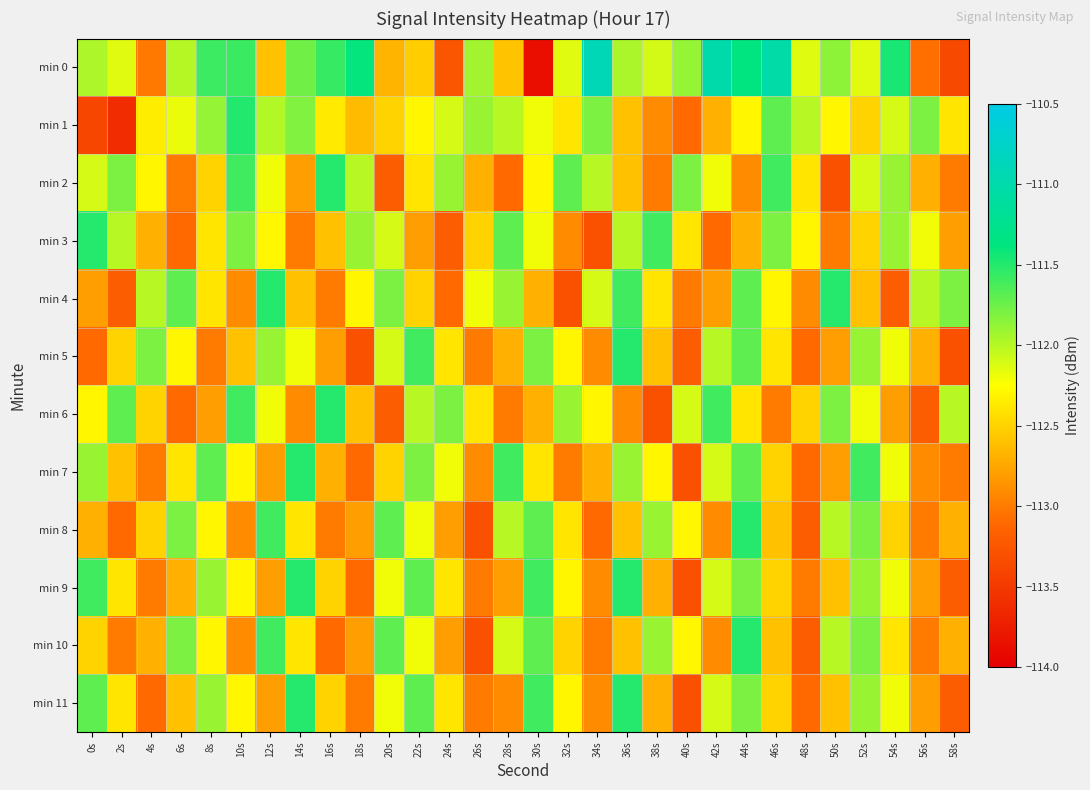

Reading right to left, transcribe all the data shown in this chart.

min 0: 58s=-113.4	56s=-113.1	54s=-111.5	52s=-112.1	50s=-111.9	48s=-112.1	46s=-111.0	44s=-111.4	42s=-111.0	40s=-111.9	38s=-112.1	36s=-112.0	34s=-110.9	32s=-112.1	30s=-113.9	28s=-112.6	26s=-111.9	24s=-113.3	22s=-112.5	20s=-112.7	18s=-111.4	16s=-111.6	14s=-111.8	12s=-112.6	10s=-111.6	8s=-111.6	6s=-112.0	4s=-113.0	2s=-112.1	0s=-112.0
min 1: 58s=-112.4	56s=-111.8	54s=-112.1	52s=-112.5	50s=-112.3	48s=-112.0	46s=-111.7	44s=-112.3	42s=-112.7	40s=-113.1	38s=-112.9	36s=-112.6	34s=-111.8	32s=-112.4	30s=-112.2	28s=-112.0	26s=-111.9	24s=-112.1	22s=-112.3	20s=-112.5	18s=-112.6	16s=-112.4	14s=-111.8	12s=-112.0	10s=-111.5	8s=-111.9	6s=-112.2	4s=-112.4	2s=-113.6	0s=-113.4
min 2: 58s=-113.0	56s=-112.7	54s=-111.9	52s=-112.1	50s=-113.3	48s=-112.4	46s=-111.6	44s=-112.9	42s=-112.2	40s=-111.8	38s=-113.0	36s=-112.6	34s=-112.0	32s=-111.7	30s=-112.3	28s=-113.1	26s=-112.7	24s=-111.9	22s=-112.4	20s=-113.2	18s=-112.0	16s=-111.5	14s=-112.8	12s=-112.2	10s=-111.6	8s=-112.5	6s=-113.0	4s=-112.3	2s=-111.8	0s=-112.1
min 3: 58s=-112.8	56s=-112.2	54s=-111.9	52s=-112.5	50s=-113.0	48s=-112.3	46s=-111.8	44s=-112.7	42s=-113.1	40s=-112.4	38s=-111.6	36s=-112.0	34s=-113.3	32s=-112.9	30s=-112.2	28s=-111.7	26s=-112.5	24s=-113.2	22s=-112.8	20s=-112.1	18s=-111.9	16s=-112.6	14s=-113.0	12s=-112.3	10s=-111.8	8s=-112.4	6s=-113.1	4s=-112.7	2s=-112.0	0s=-111.5
min 4: 58s=-111.8	56s=-112.0	54s=-113.2	52s=-112.6	50s=-111.5	48s=-112.9	46s=-112.3	44s=-111.7	42s=-112.8	40s=-113.0	38s=-112.4	36s=-111.6	34s=-112.1	32s=-113.3	30s=-112.7	28s=-111.9	26s=-112.2	24s=-113.1	22s=-112.5	20s=-111.8	18s=-112.3	16s=-113.0	14s=-112.6	12s=-111.5	10s=-112.9	8s=-112.4	6s=-111.7	4s=-112.0	2s=-113.2	0s=-112.8
min 5: 58s=-113.3	56s=-112.7	54s=-112.2	52s=-111.9	50s=-112.8	48s=-113.1	46s=-112.4	44s=-111.7	42s=-112.0	40s=-113.2	38s=-112.6	36s=-111.5	34s=-112.9	32s=-112.3	30s=-111.8	28s=-112.7	26s=-113.0	24s=-112.4	22s=-111.6	20s=-112.1	18s=-113.3	16s=-112.8	14s=-112.2	12s=-111.9	10s=-112.6	8s=-113.0	6s=-112.3	4s=-111.8	2s=-112.5	0s=-113.1
min 6: 58s=-112.0	56s=-113.2	54s=-112.8	52s=-112.2	50s=-111.8	48s=-112.5	46s=-113.0	44s=-112.4	42s=-111.6	40s=-112.1	38s=-113.3	36s=-112.9	34s=-112.3	32s=-111.9	30s=-112.7	28s=-113.0	26s=-112.4	24s=-111.8	22s=-112.0	20s=-113.2	18s=-112.6	16s=-111.5	14s=-112.9	12s=-112.2	10s=-111.6	8s=-112.8	6s=-113.1	4s=-112.5	2s=-111.7	0s=-112.3
min 7: 58s=-113.0	56s=-112.9	54s=-112.2	52s=-111.6	50s=-112.8	48s=-113.1	46s=-112.5	44s=-111.7	42s=-112.1	40s=-113.3	38s=-112.3	36s=-111.9	34s=-112.7	32s=-113.0	30s=-112.4	28s=-111.6	26s=-112.9	24s=-112.2	22s=-111.8	20s=-112.5	18s=-113.1	16s=-112.7	14s=-111.5	12s=-112.8	10s=-112.3	8s=-111.7	6s=-112.4	4s=-113.0	2s=-112.6	0s=-111.9
min 8: 58s=-112.7	56s=-113.0	54s=-112.5	52s=-111.8	50s=-112.0	48s=-113.2	46s=-112.6	44s=-111.5	42s=-112.9	40s=-112.3	38s=-111.9	36s=-112.6	34s=-113.1	32s=-112.4	30s=-111.7	28s=-112.0	26s=-113.3	24s=-112.8	22s=-112.2	20s=-111.7	18s=-112.8	16s=-113.0	14s=-112.4	12s=-111.6	10s=-112.9	8s=-112.3	6s=-111.8	4s=-112.5	2s=-113.1	0s=-112.7
min 9: 58s=-113.2	56s=-112.8	54s=-112.2	52s=-111.9	50s=-112.6	48s=-113.0	46s=-112.5	44s=-111.8	42s=-112.1	40s=-113.3	38s=-112.7	36s=-111.5	34s=-112.9	32s=-112.3	30s=-111.6	28s=-112.8	26s=-113.0	24s=-112.4	22s=-111.7	20s=-112.2	18s=-113.1	16s=-112.5	14s=-111.5	12s=-112.8	10s=-112.3	8s=-111.9	6s=-112.7	4s=-113.0	2s=-112.4	0s=-111.6
min 10: 58s=-112.7	56s=-113.0	54s=-112.4	52s=-111.8	50s=-112.0	48s=-113.2	46s=-112.6	44s=-111.5	42s=-112.9	40s=-112.3	38s=-111.9	36s=-112.6	34s=-113.0	32s=-112.5	30s=-111.7	28s=-112.1	26s=-113.3	24s=-112.8	22s=-112.2	20s=-111.7	18s=-112.8	16s=-113.1	14s=-112.4	12s=-111.6	10s=-112.9	8s=-112.3	6s=-111.8	4s=-112.7	2s=-113.0	0s=-112.5
min 11: 58s=-113.2	56s=-112.8	54s=-112.2	52s=-111.9	50s=-112.6	48s=-113.1	46s=-112.5	44s=-111.8	42s=-112.1	40s=-113.3	38s=-112.7	36s=-111.5	34s=-112.9	32s=-112.3	30s=-111.6	28s=-112.9	26s=-113.0	24s=-112.4	22s=-111.7	20s=-112.2	18s=-113.0	16s=-112.5	14s=-111.5	12s=-112.8	10s=-112.3	8s=-111.9	6s=-112.6	4s=-113.1	2s=-112.4	0s=-111.7